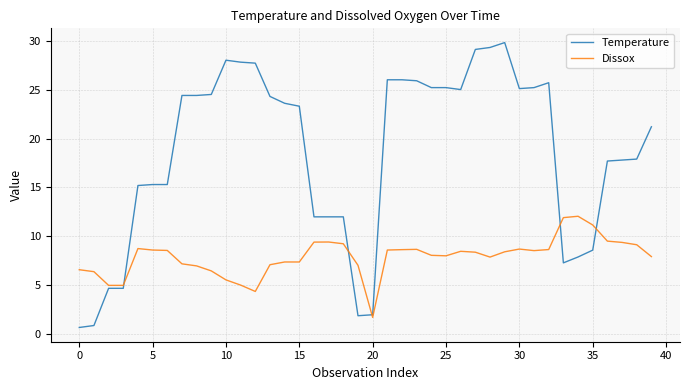

What is the maximum value shown in the chart?

29.8